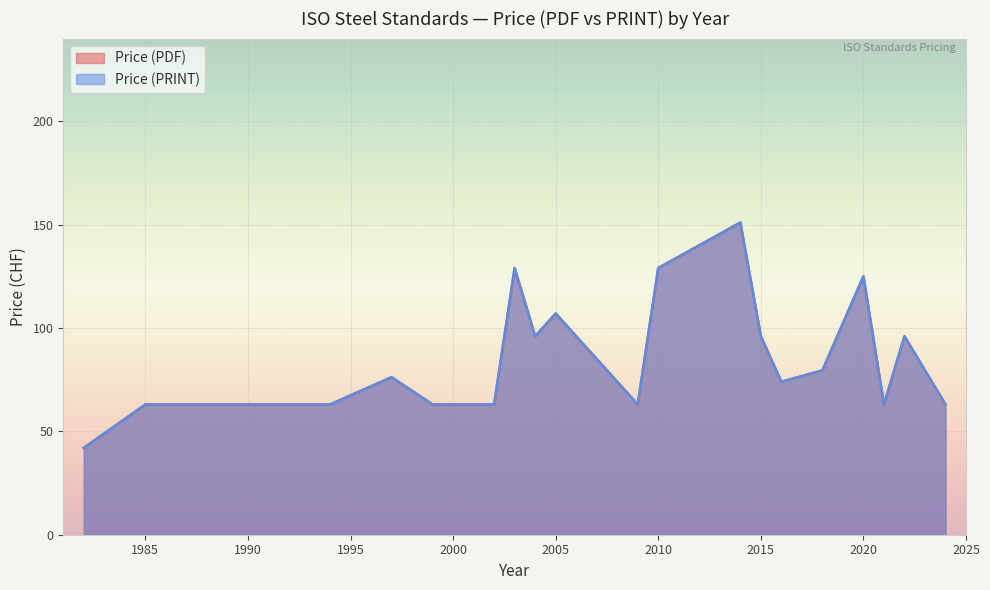

Which series has the largest total across all categories?

Price (PDF)